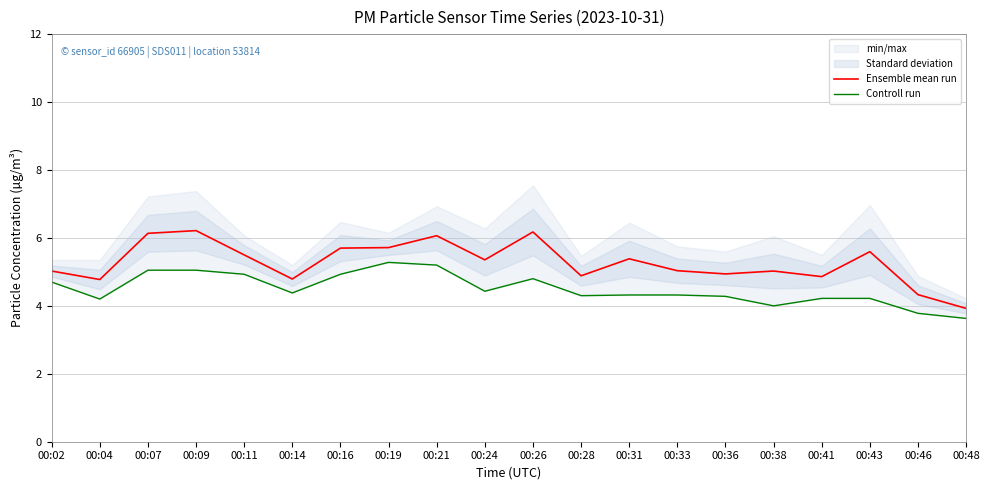

Which has a higher value, 00:46 or 00:19?

00:19